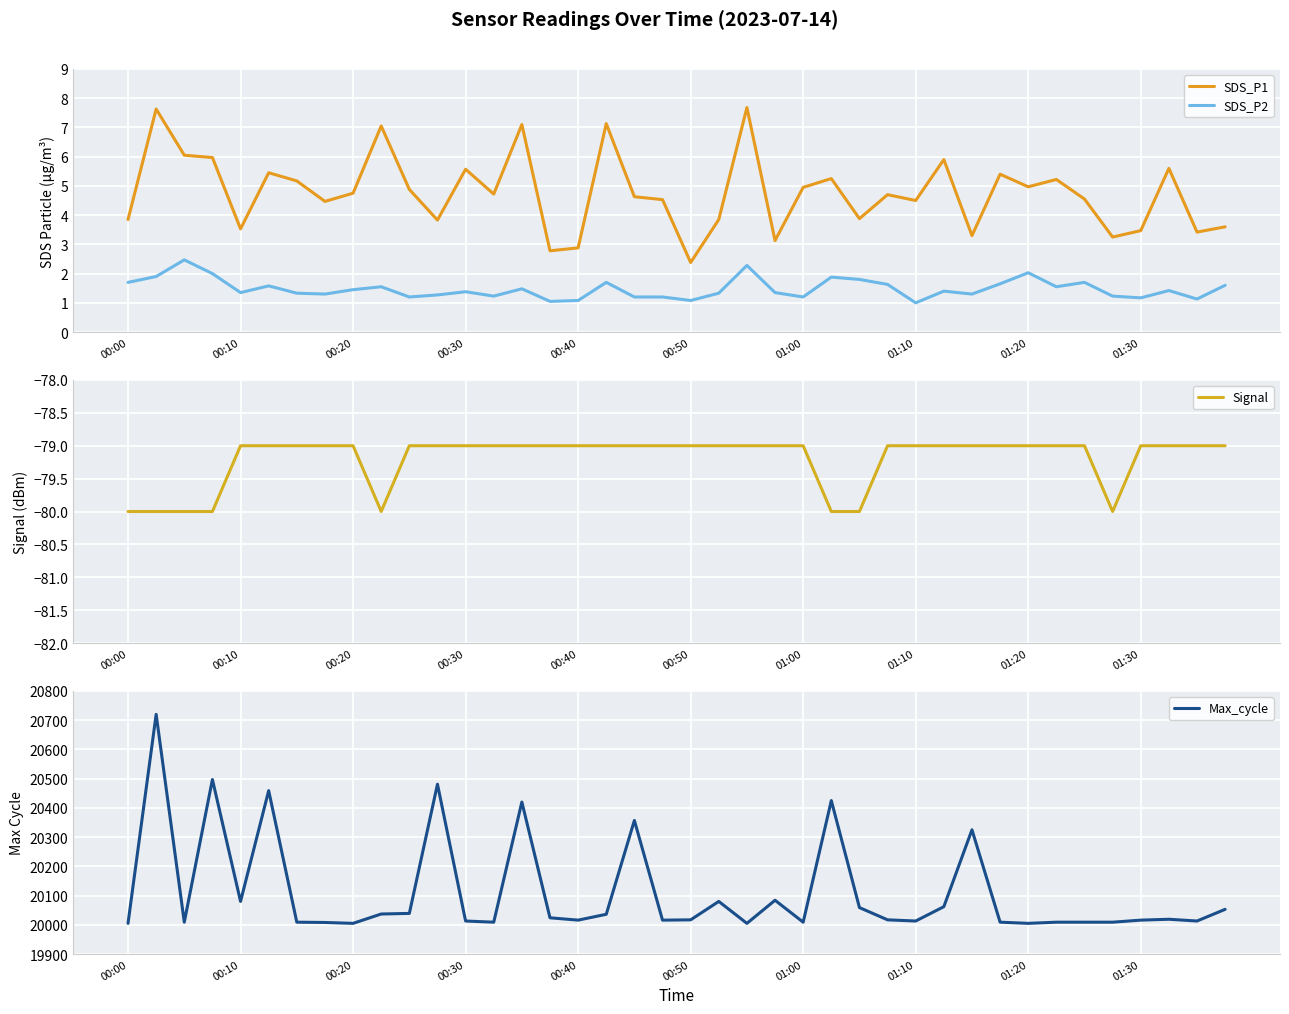

What is the greatest value displayed?

20720.0